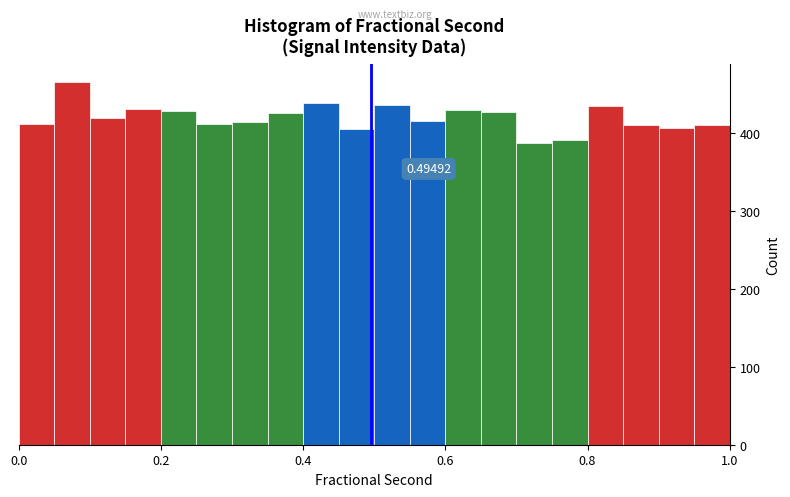

Around what value on the x-axis is the tallest bar? Give the approximate position of its centre, as read against the axis.

0.08